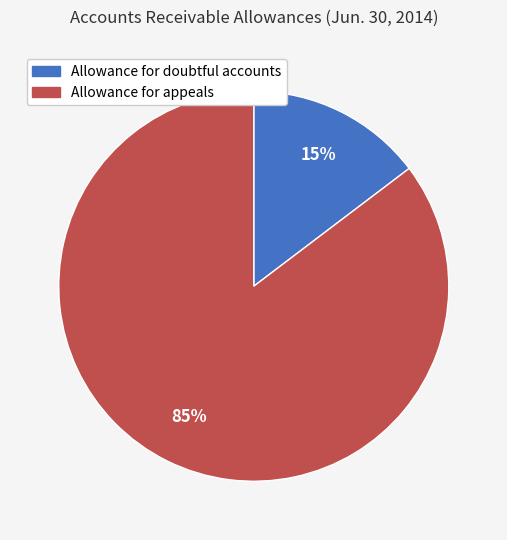

To the nearest percent, what portion does Allowance for appeals represent?

85%